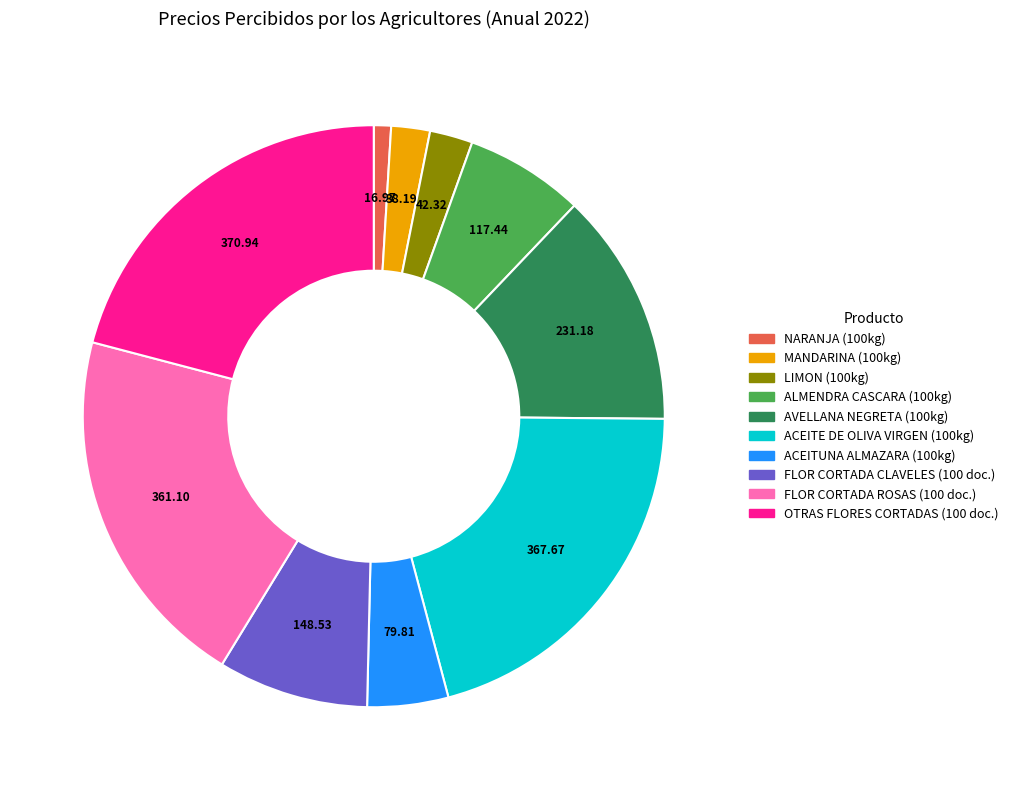

Between ALMENDRA CASCARA (100kg) and FLOR CORTADA CLAVELES (100 doc.), which is larger?

FLOR CORTADA CLAVELES (100 doc.)